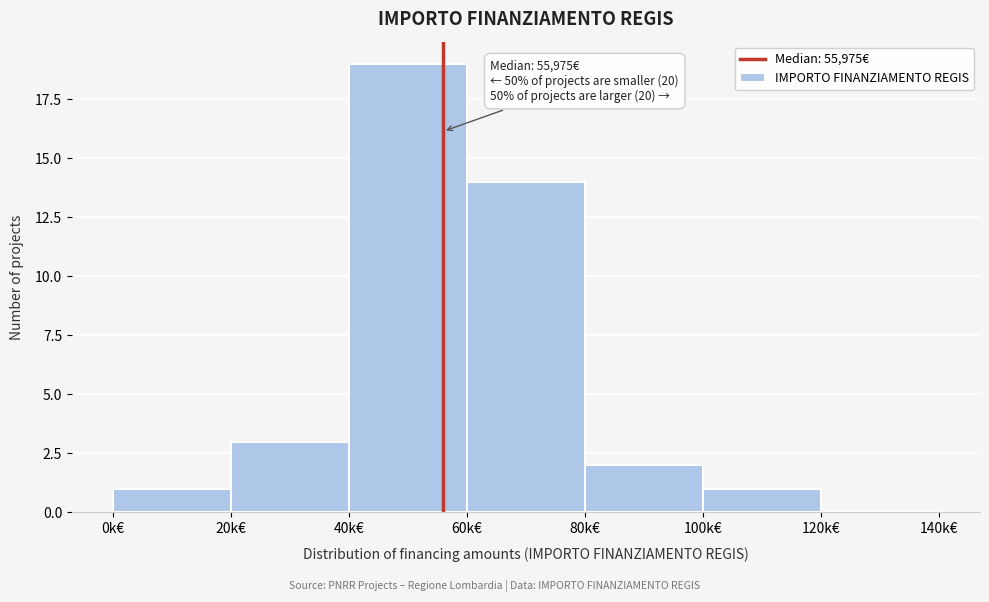

Reading right to left, what are all the values shown in this chart?

120k€=0	100k€=1	80k€=2	60k€=14	40k€=19	20k€=3	0k€=1